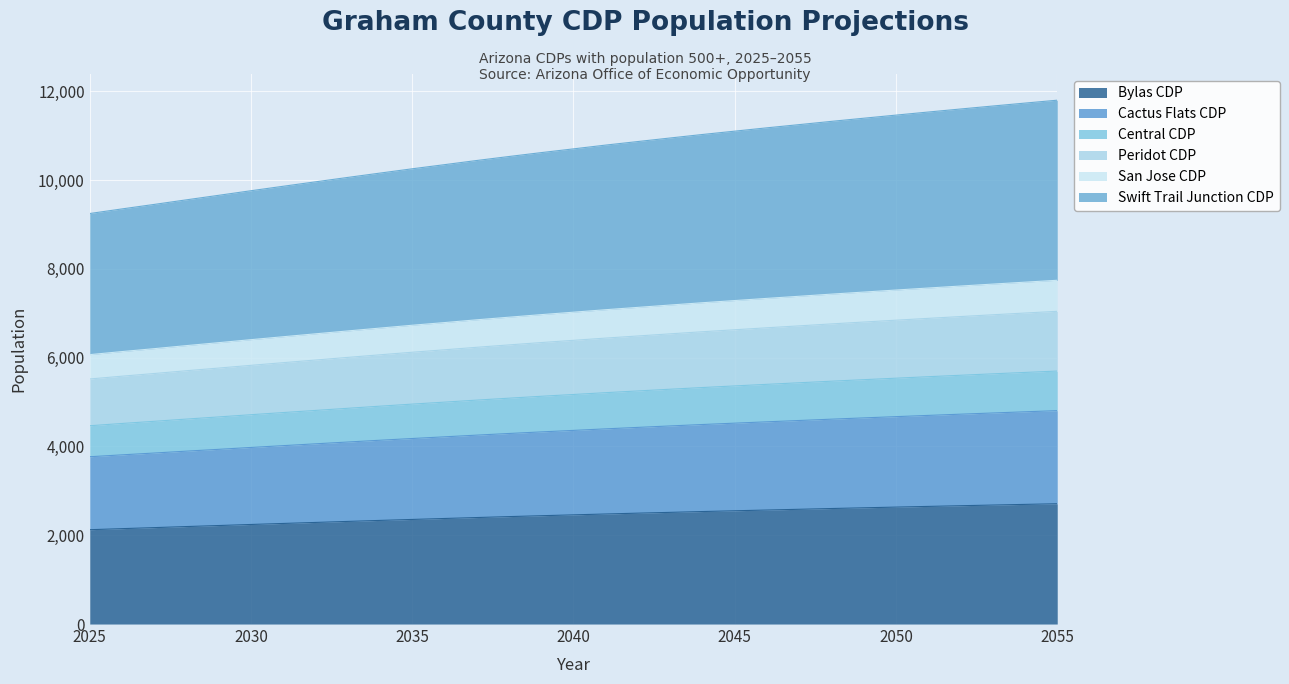

What is the smallest value displayed?

2124.1